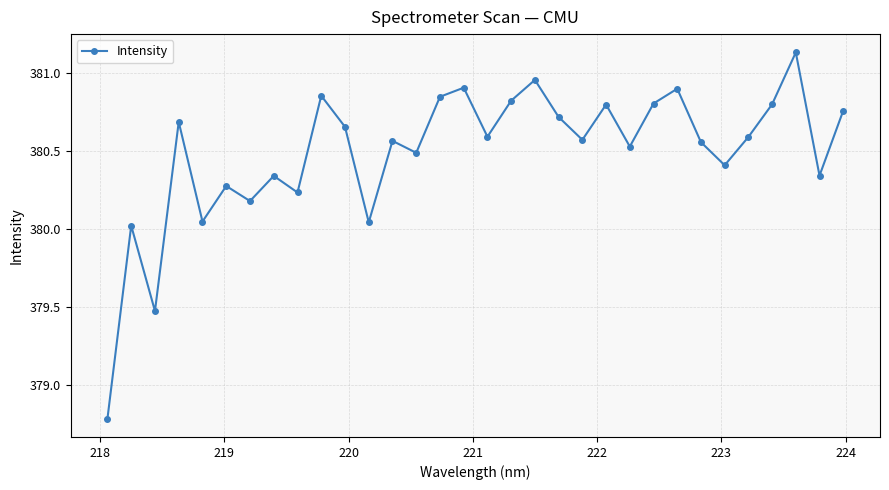

What is the difference between the maximum and minimum values?

2.4